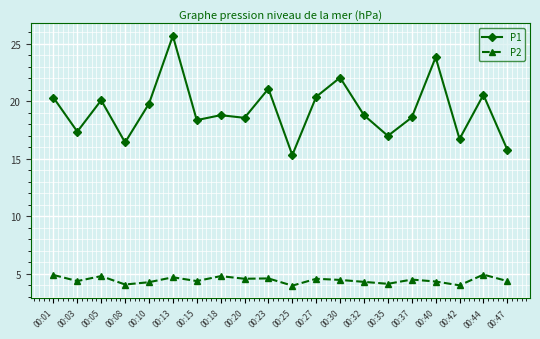

What is the value of the P1 point at the 3rd from the left?

20.1